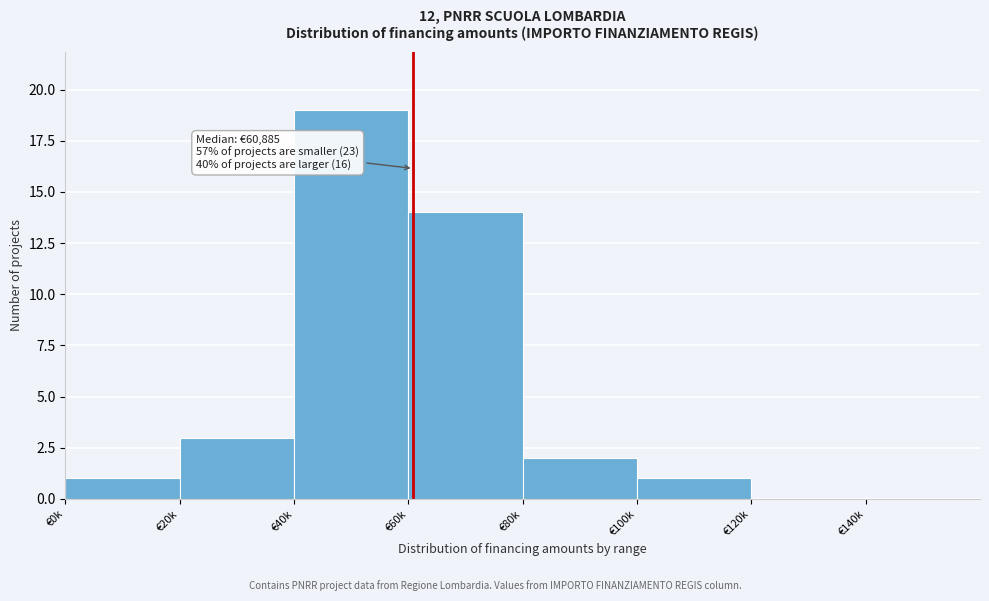

Reading right to left, transcribe all the data shown in this chart.

€140k=0	€120k=0	€100k=1	€80k=2	€60k=14	€40k=19	€20k=3	€0k=1